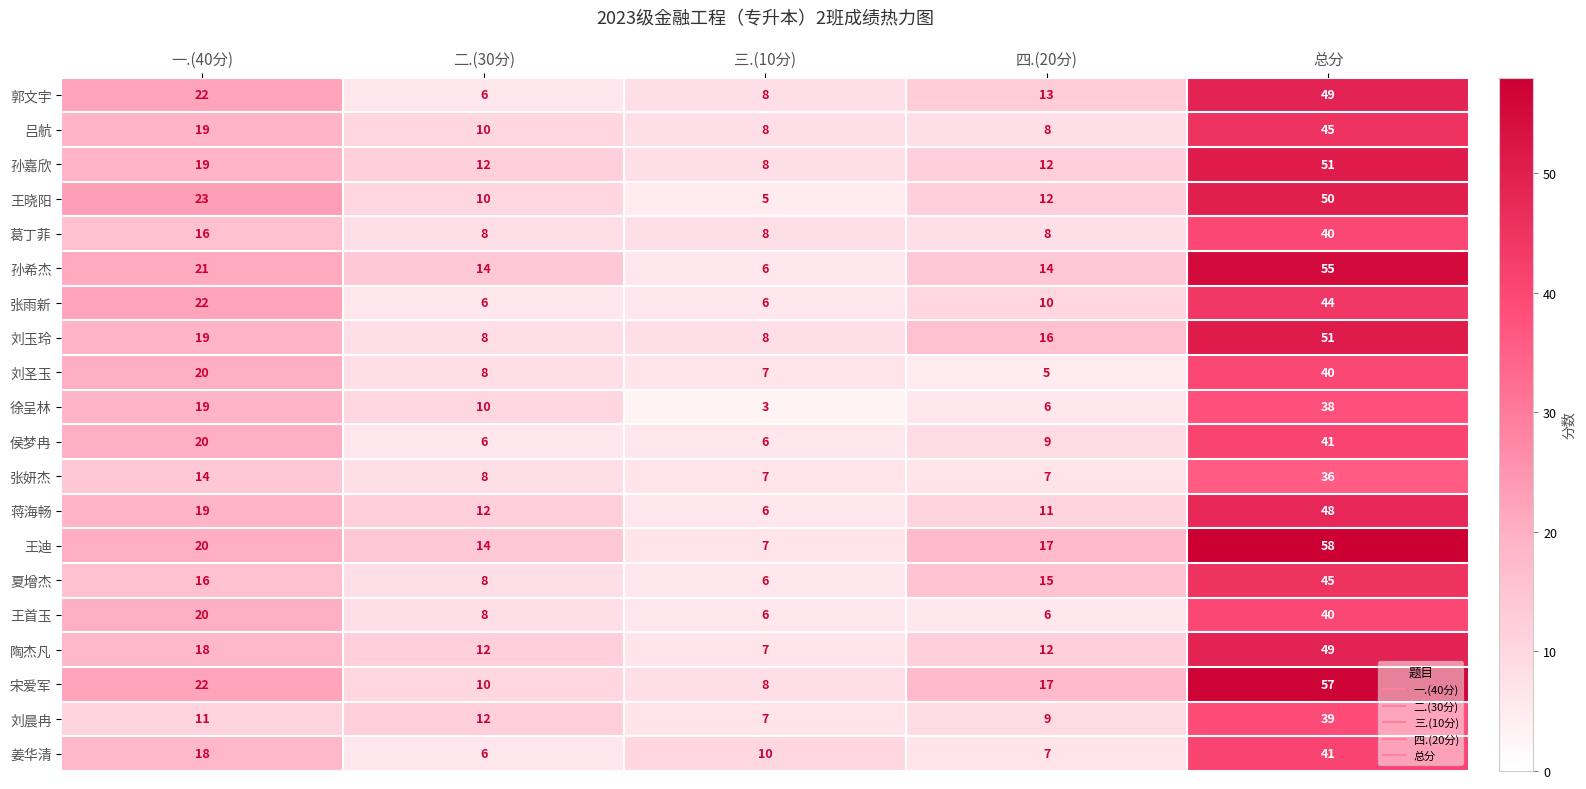

Read the 王晓阳 value at 四.(20分).

12